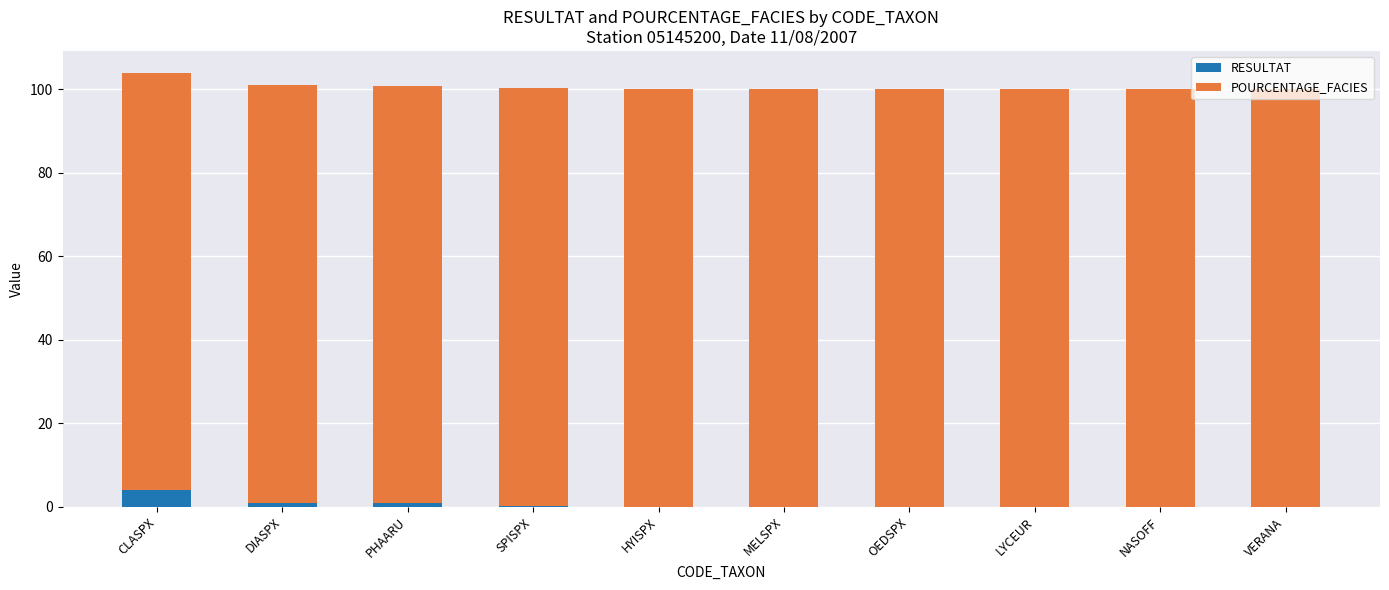

At which label does RESULTAT reach its peak?

CLASPX